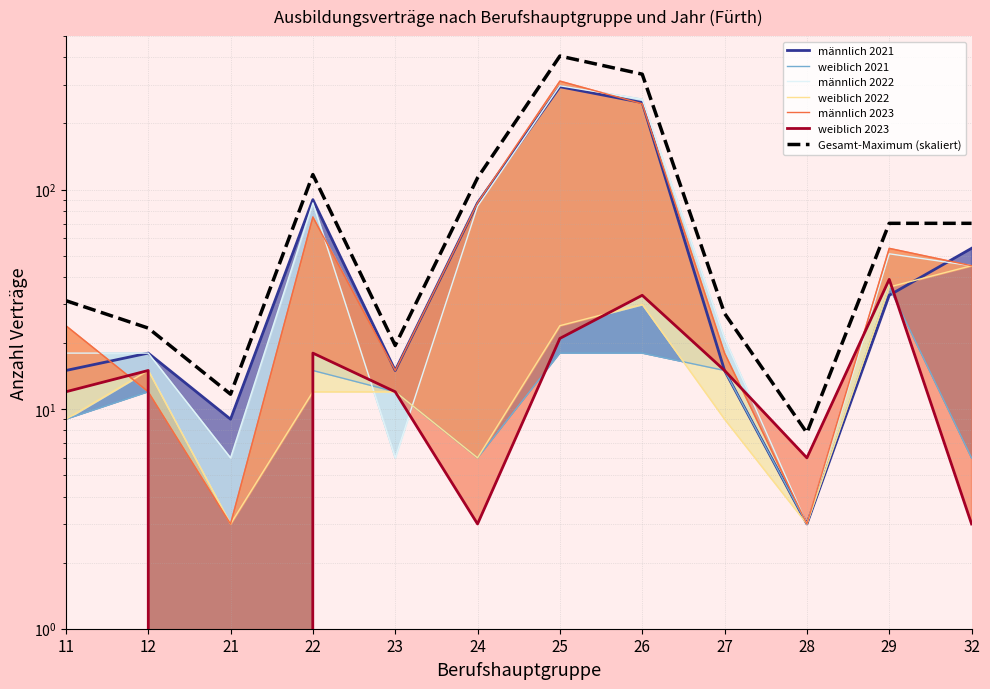

What is the sum of all weiblich 2023 values?

177